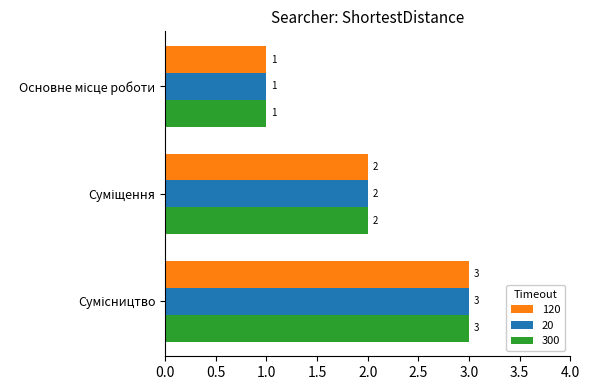

Count the 300 values in the range 1 to 3.

3